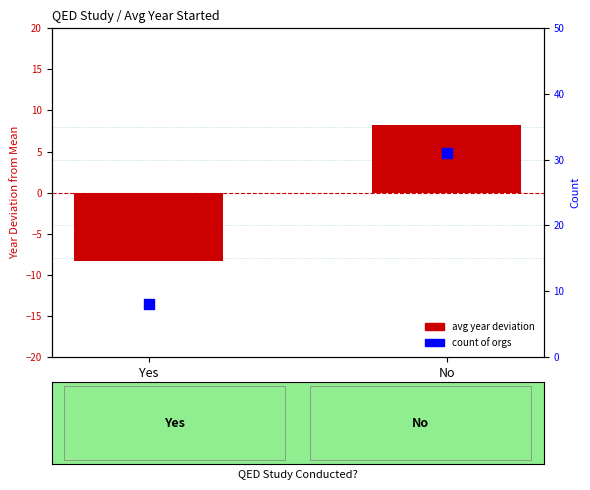

What are all the series names shown in the legend?

avg year deviation, count of orgs